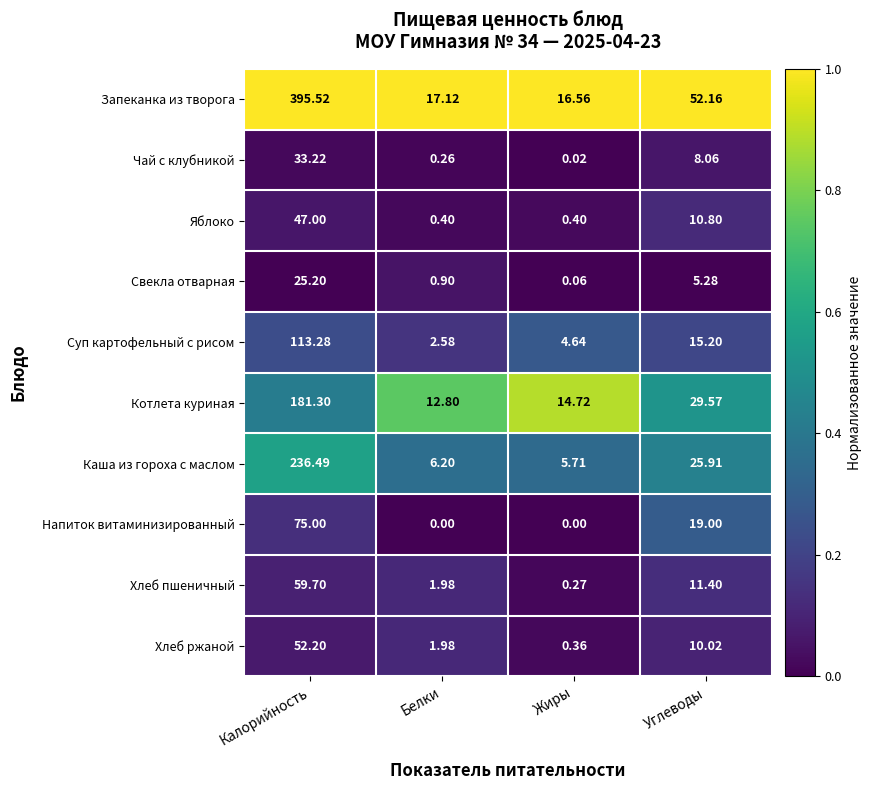

At which label does Напиток витаминизированный first exceed 19?

Калорийность